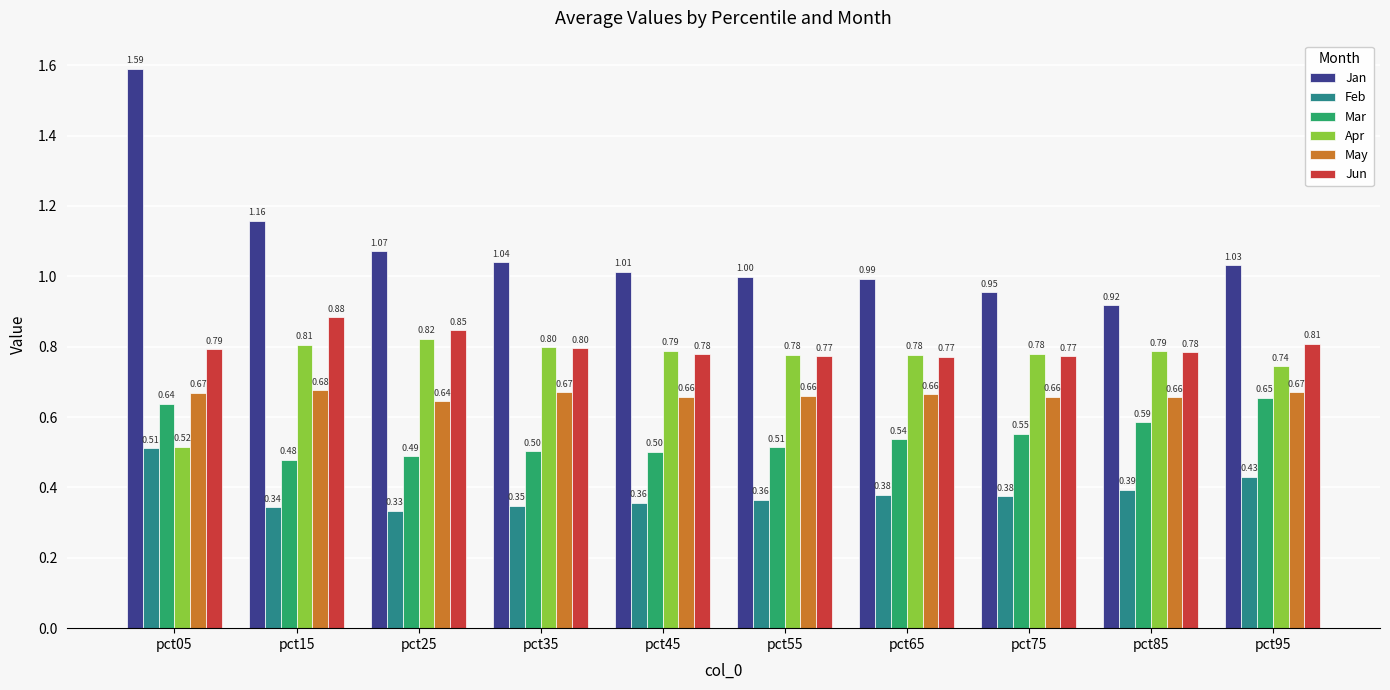

Which label corresponds to the smallest value in the chart?

pct25